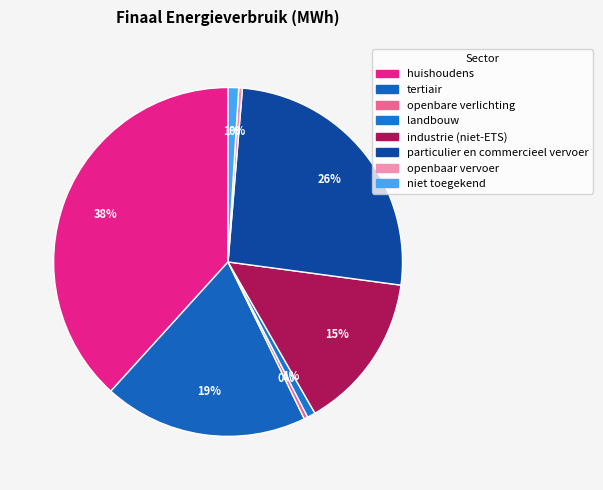

How many slices are in this pie chart?

8